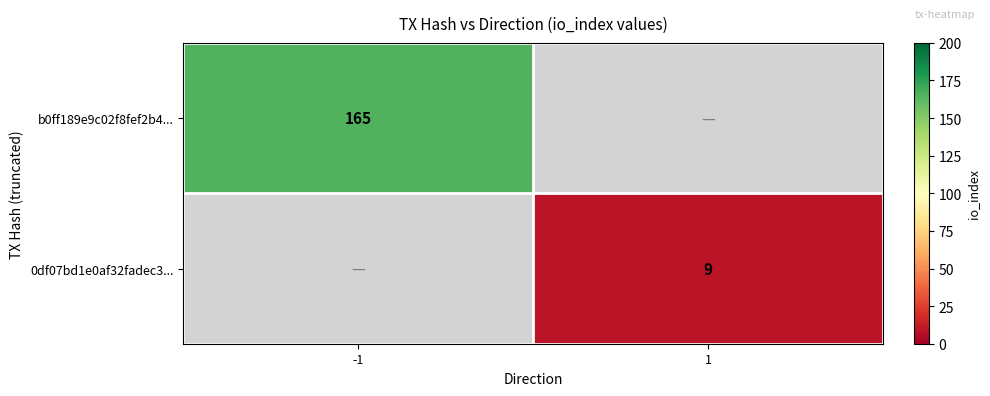

The value of 0df07bd1e0af32fadec3... at 1 is 9. True or false?

True